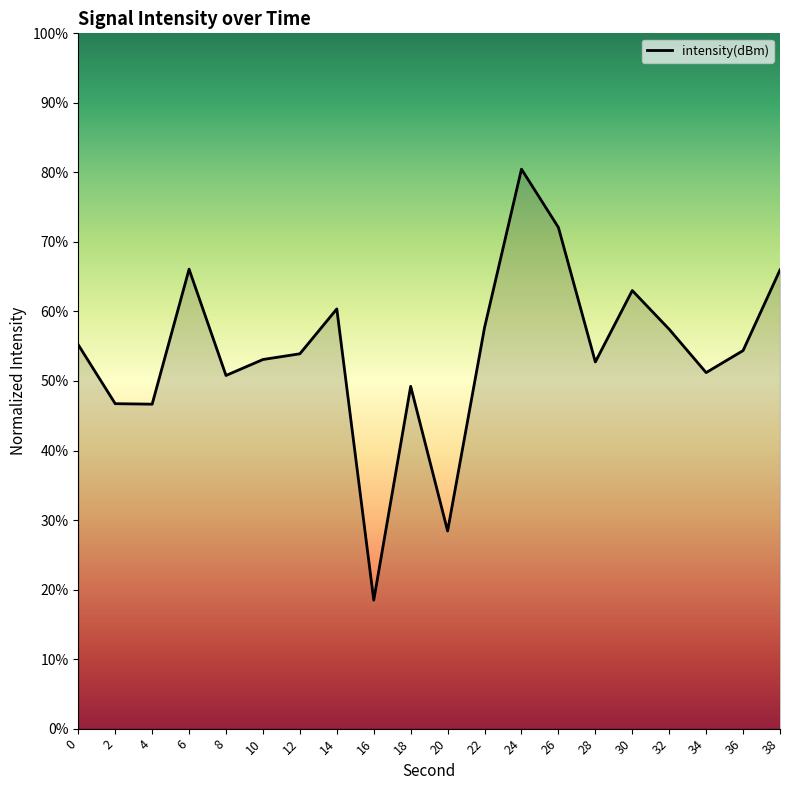

Where is the data nearest to the value 49?

18